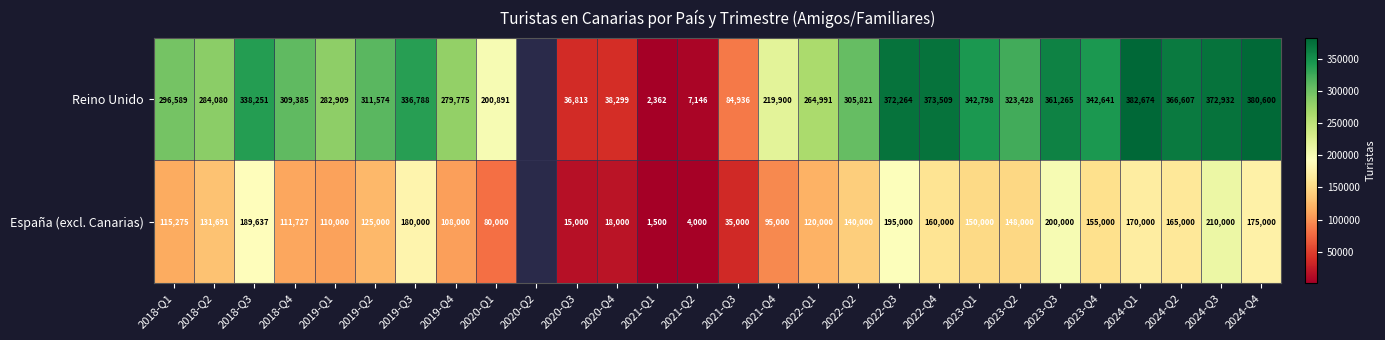

Is it true that España (excl. Canarias) equals 155000 at 2023-Q4?

True